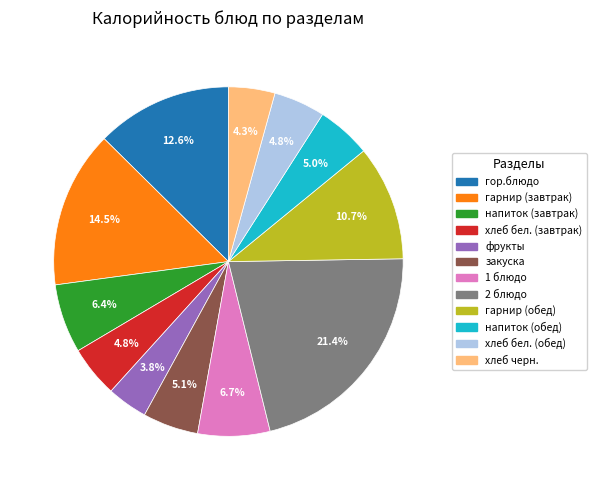

Which slice is the largest?

2 блюдо